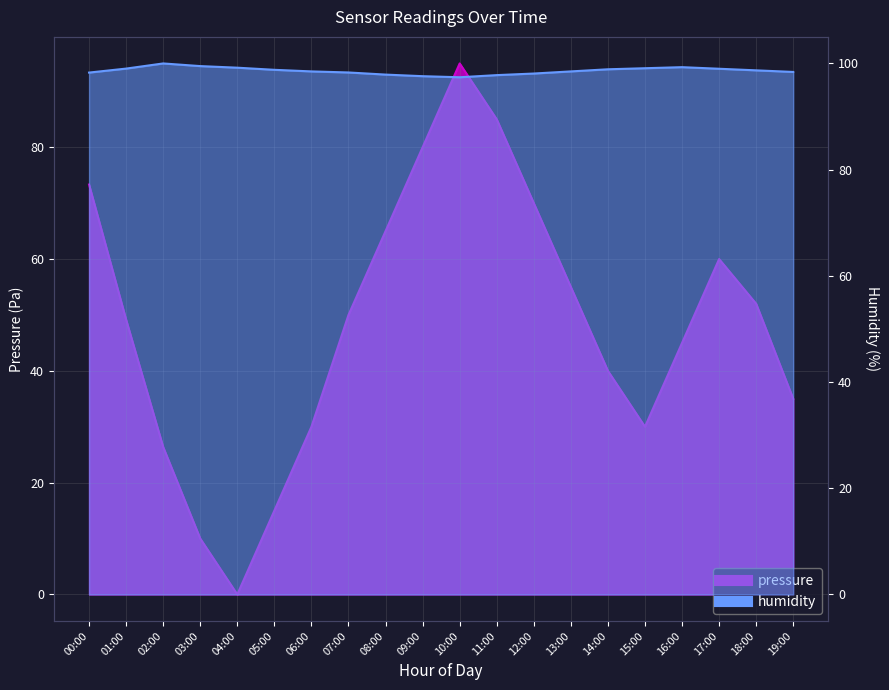

How many data points in pressure are less than 50?

10